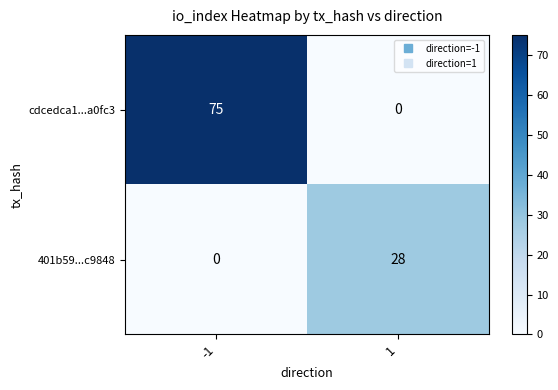

Reading right to left, list all the values displayed in this chart.

cdcedca1...a0fc3: 0	75
401b59...c9848: 28	0